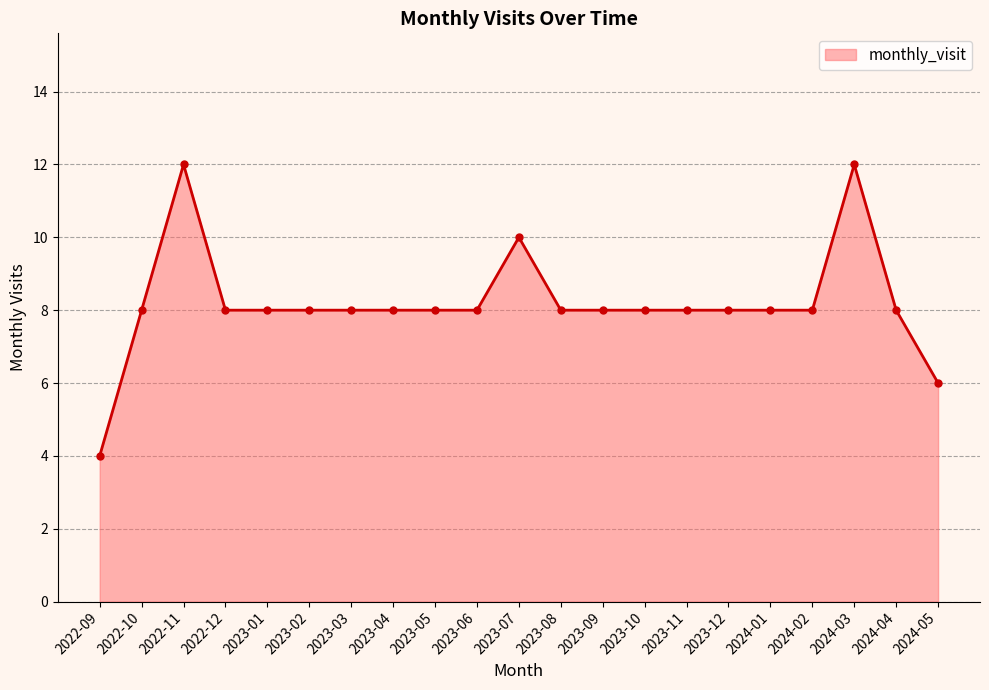

Reading left to right, transcribe all the data shown in this chart.

4	8	12	8	8	8	8	8	8	8	10	8	8	8	8	8	8	8	12	8	6